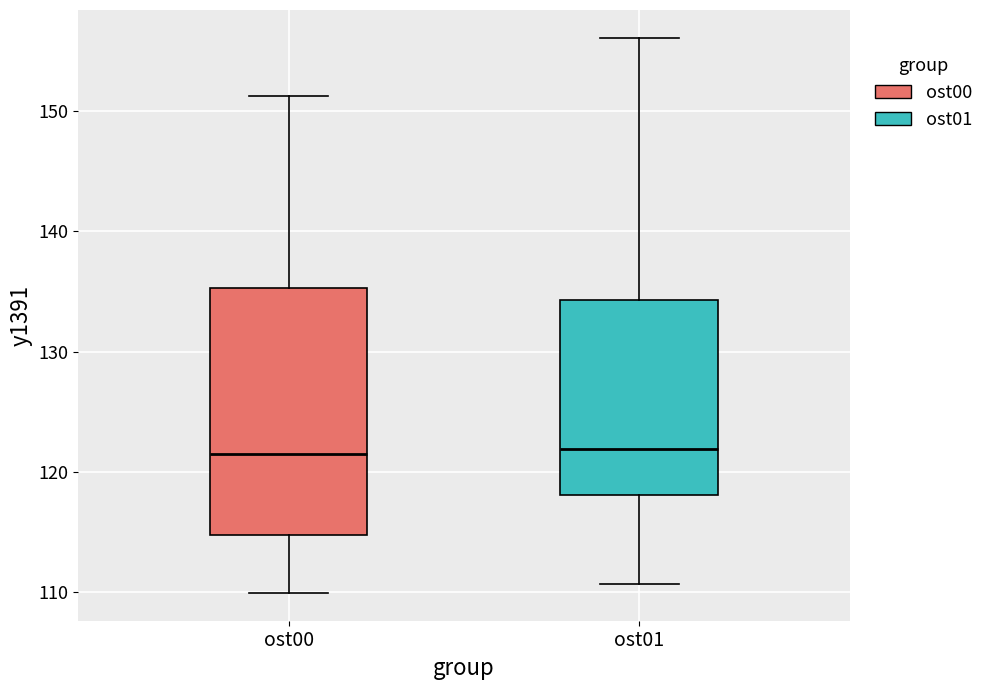

Where does the median line of the box for ost01 sit on the y-axis? The values are not printed on the chart, so give them approximately, as read against the axis.

122